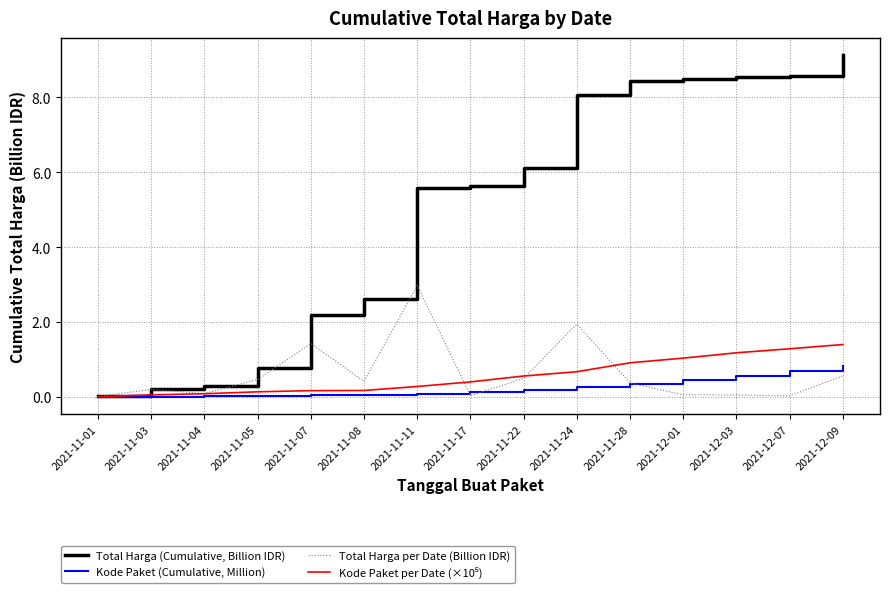

Which series has the widest spread of values?

Total Harga (Cumulative, Billion IDR)